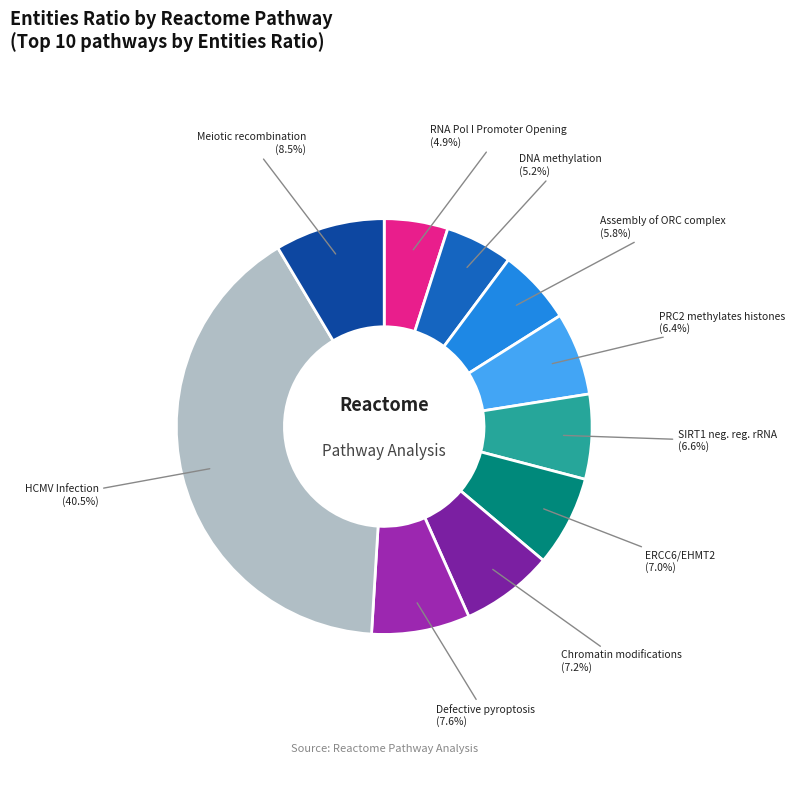

How many segments does this pie chart have?

10